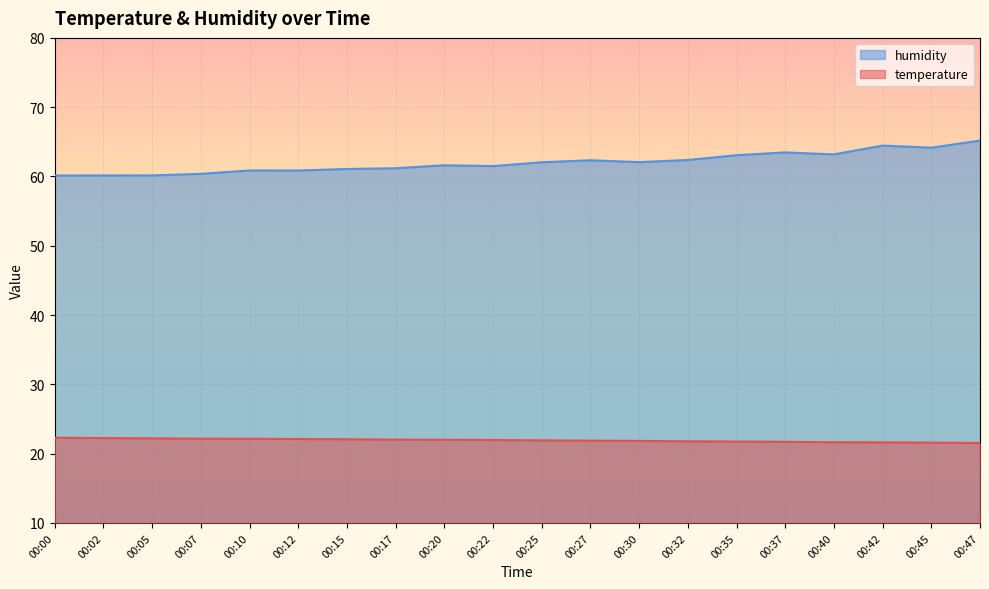

Is the value of temperature at 00:20 greater than the value of humidity at 00:27?

No